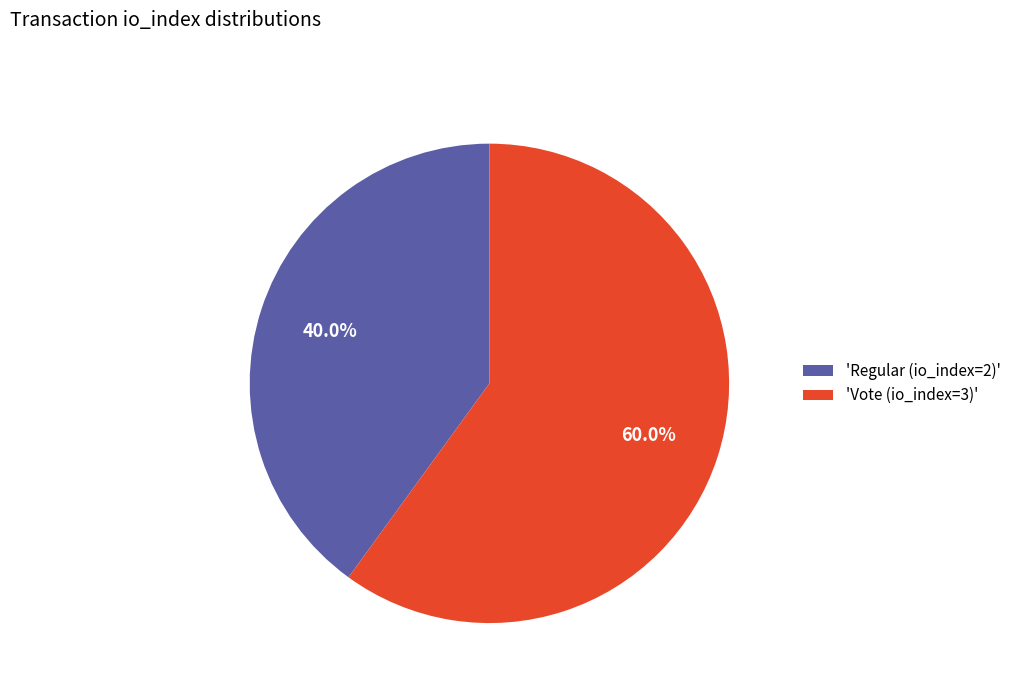

Combined, what portion of the pie is 'Vote (io_index=3)' and 'Regular (io_index=2)'?

100.0%